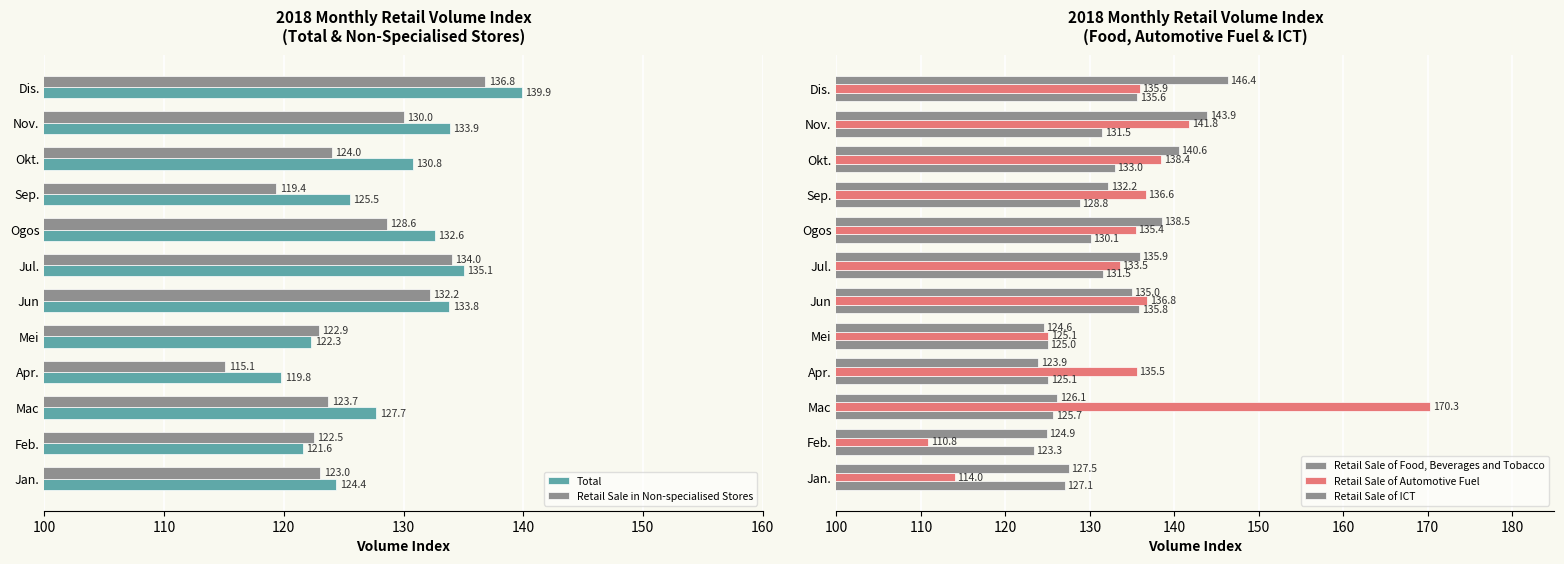

What is the maximum value shown in the chart?

170.3